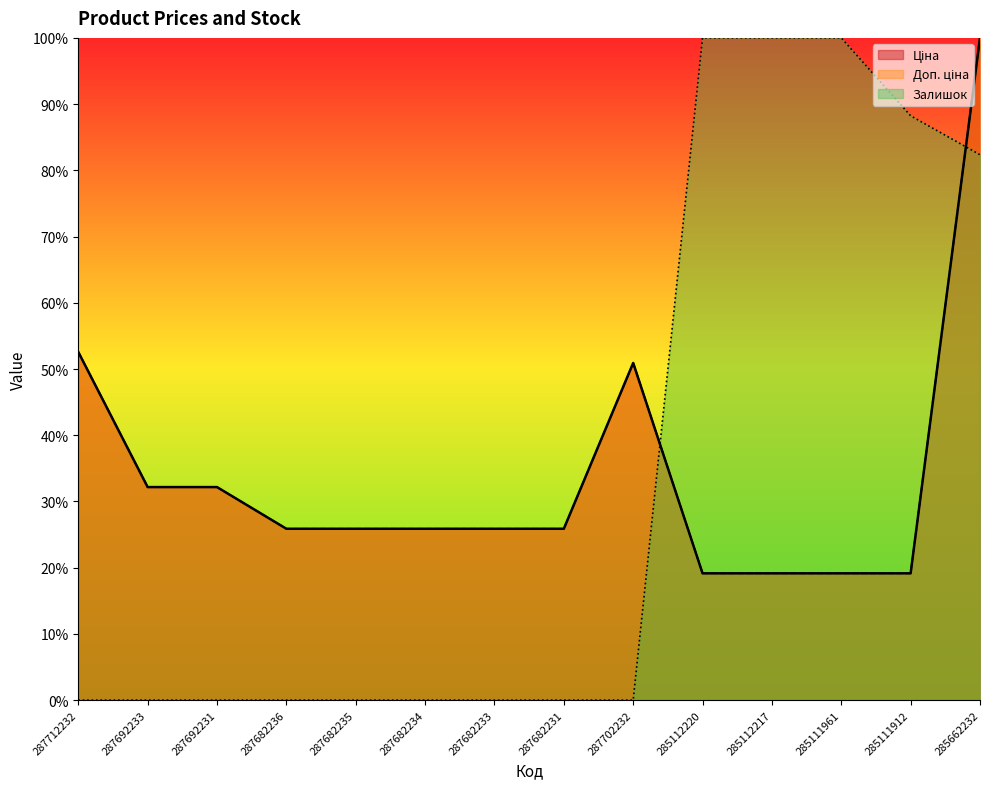

At which category is the sum across all series the highest?

285662232